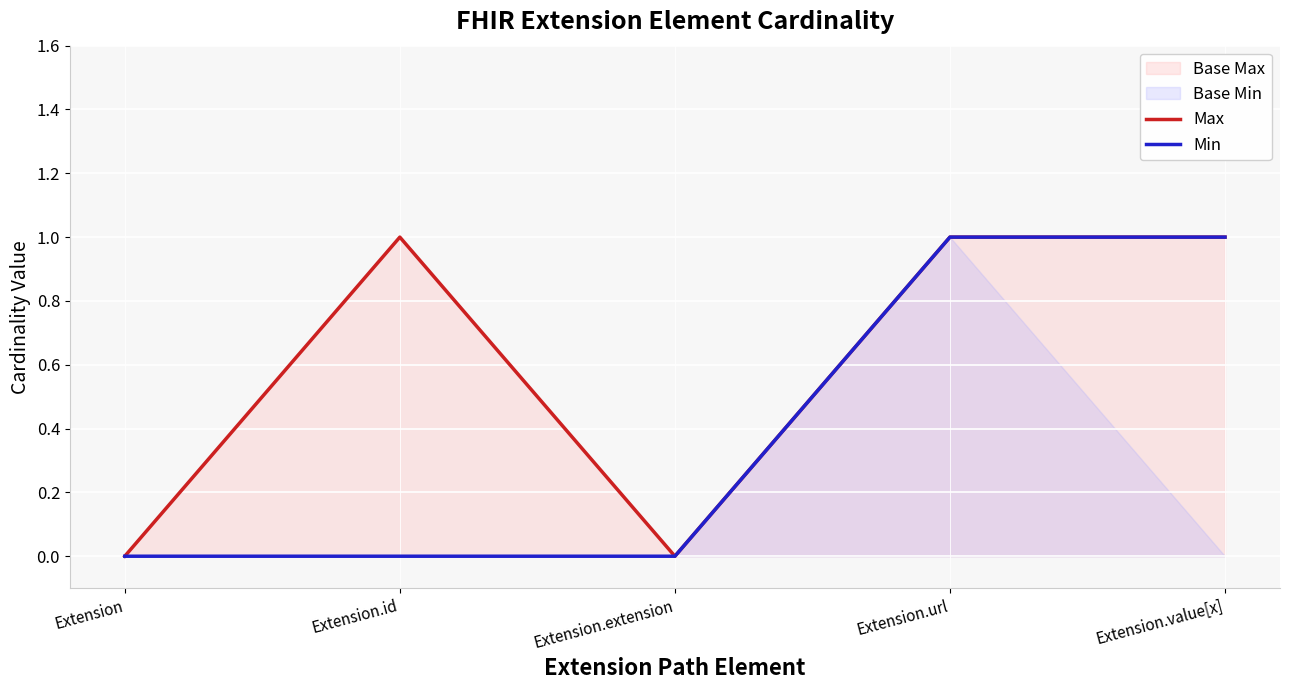

What is the average value of the Max series?

1